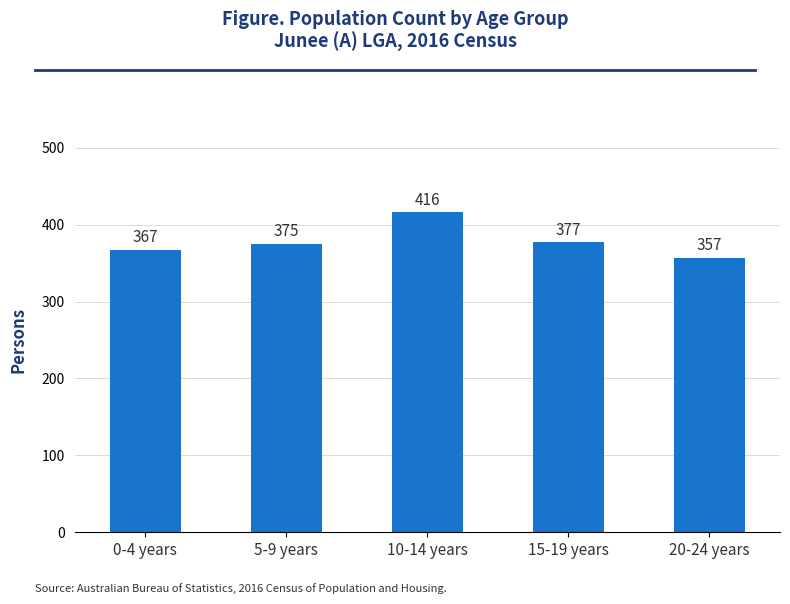

List the labels in order of value, largest first.

10-14 years, 15-19 years, 5-9 years, 0-4 years, 20-24 years